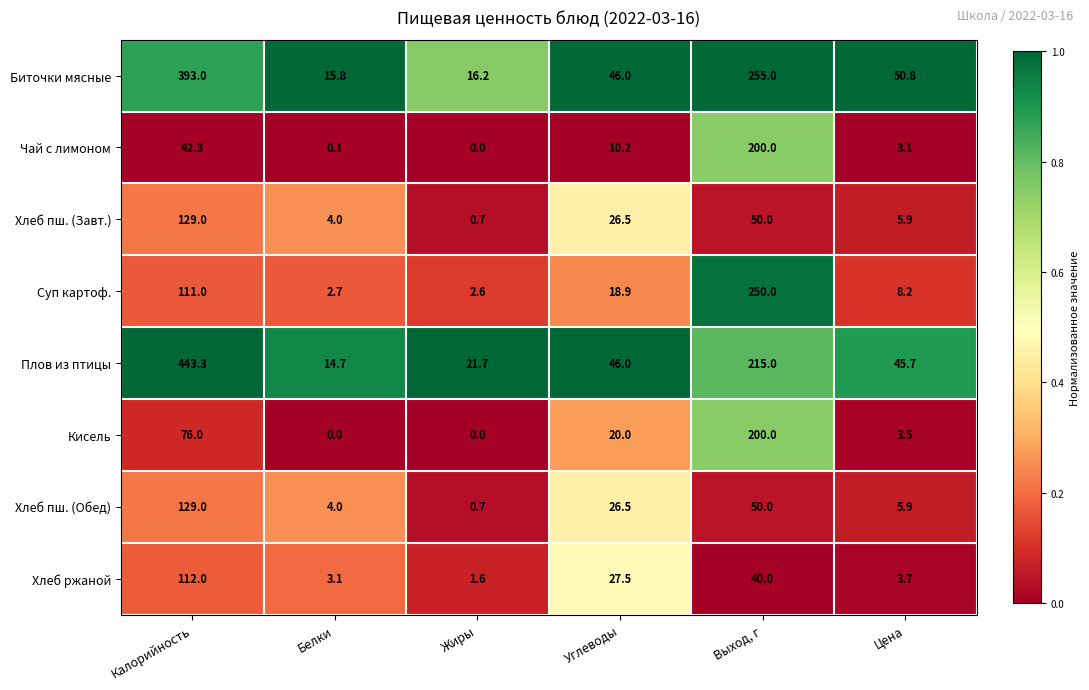

What is the sum of the Чай с лимоном values at Белки and Выход, г?

200.1